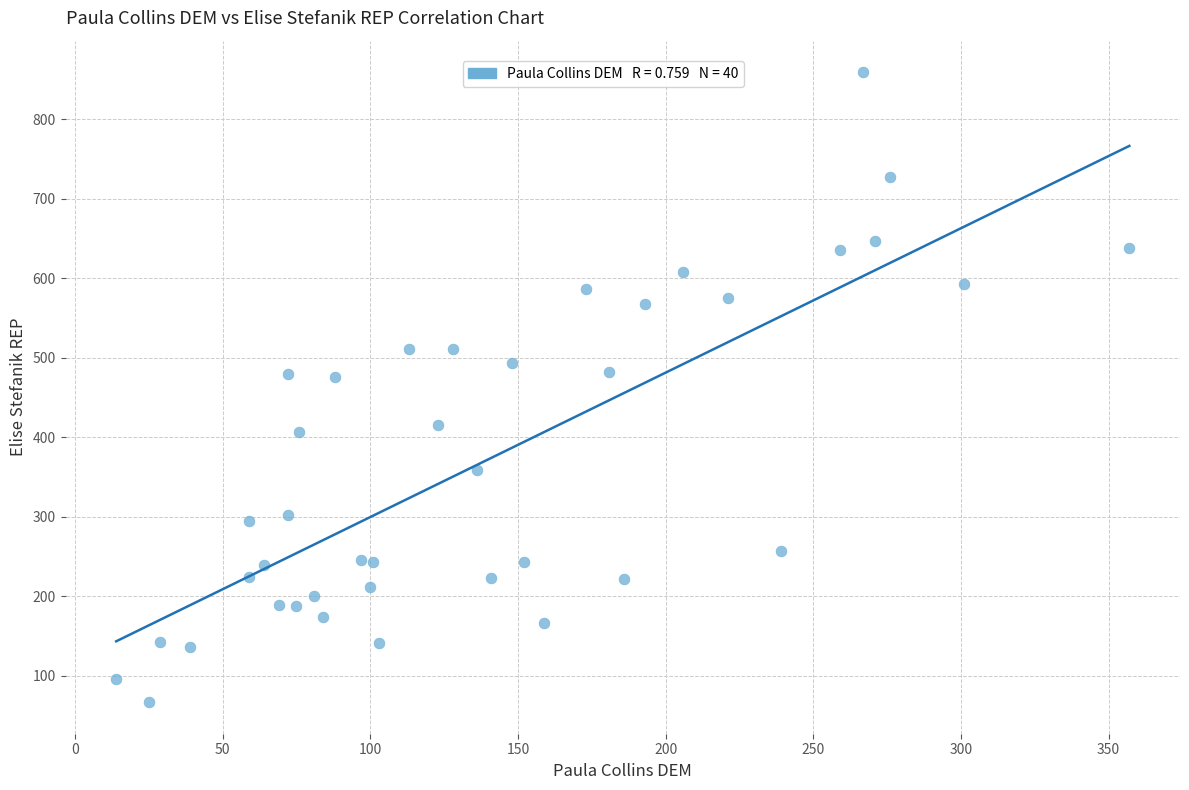

What is the range of Y values (max minus min)?

792